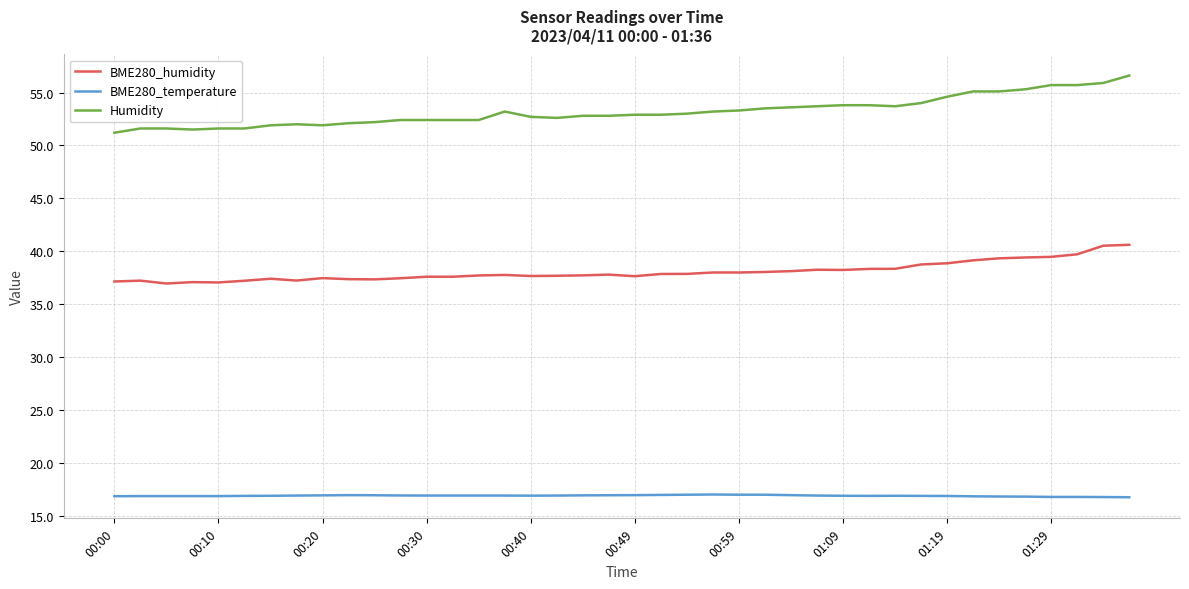

Is this an area chart (filled region under the line)?

No